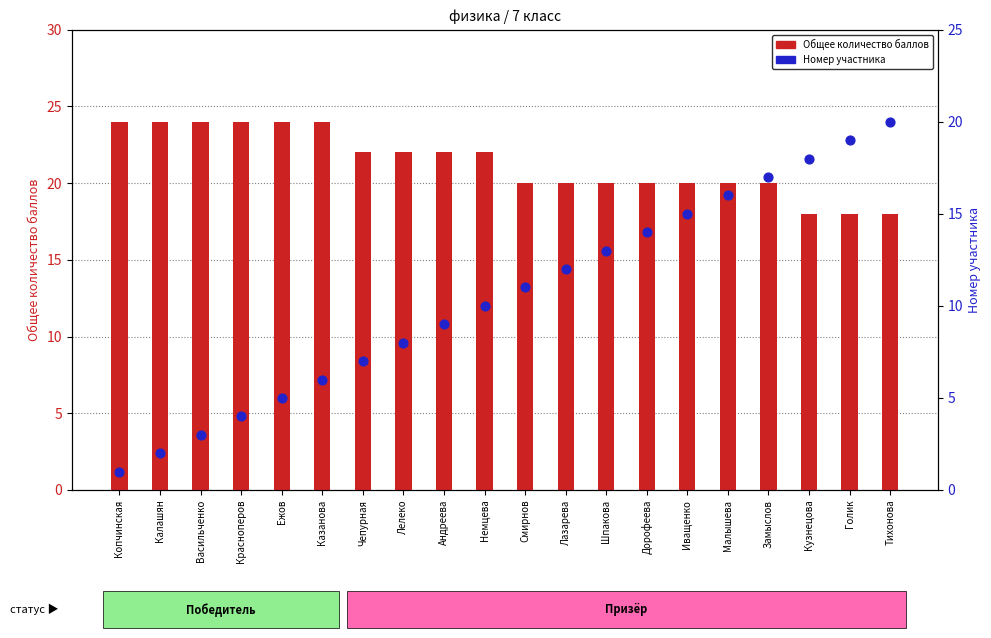

Which series has the largest Y range (max minus min)?

Номер участника